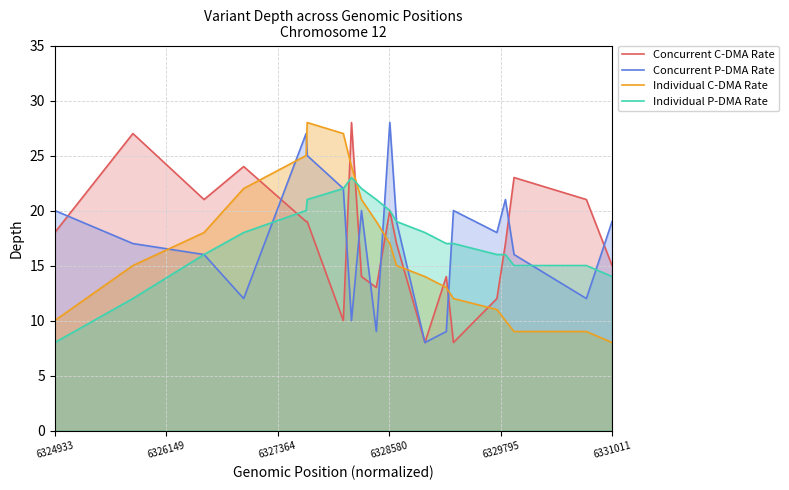

What is the maximum value for Individual C-DMA Rate?

28